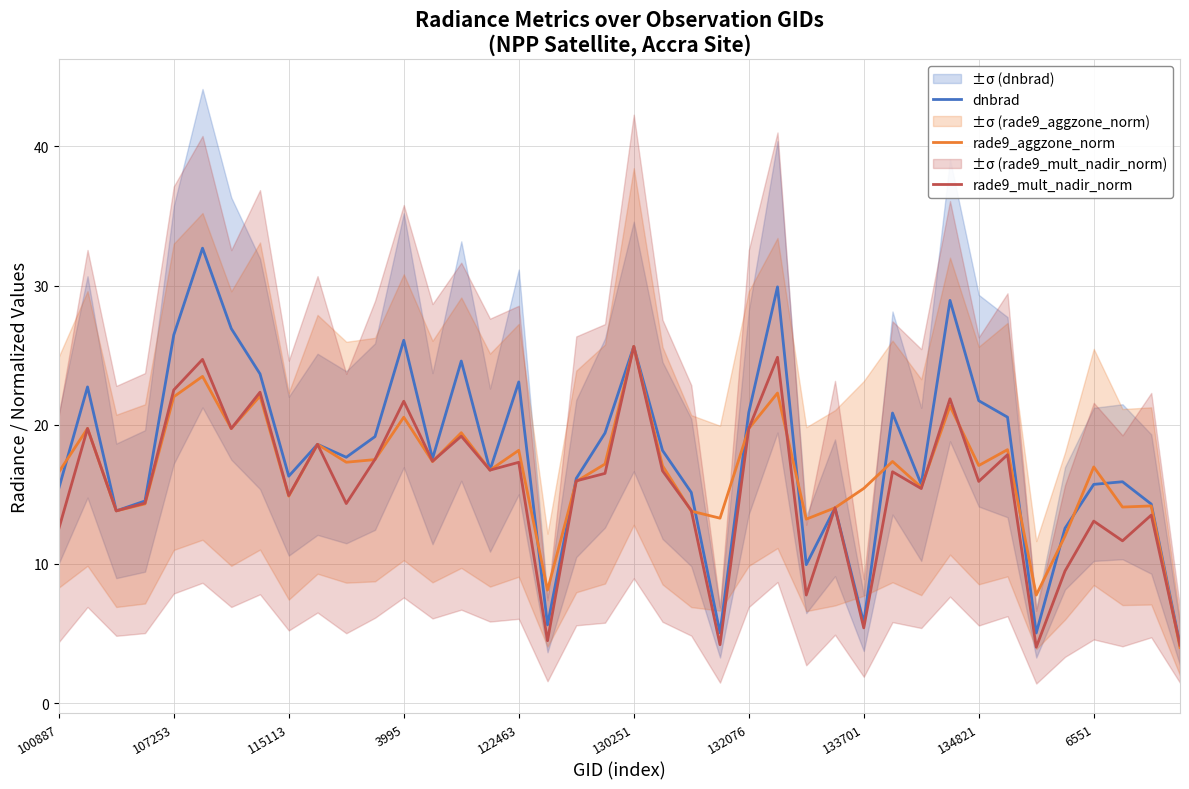

Is the value of rade9_aggzone_norm at 23 greater than the value of rade9_mult_nadir_norm at 35?

Yes